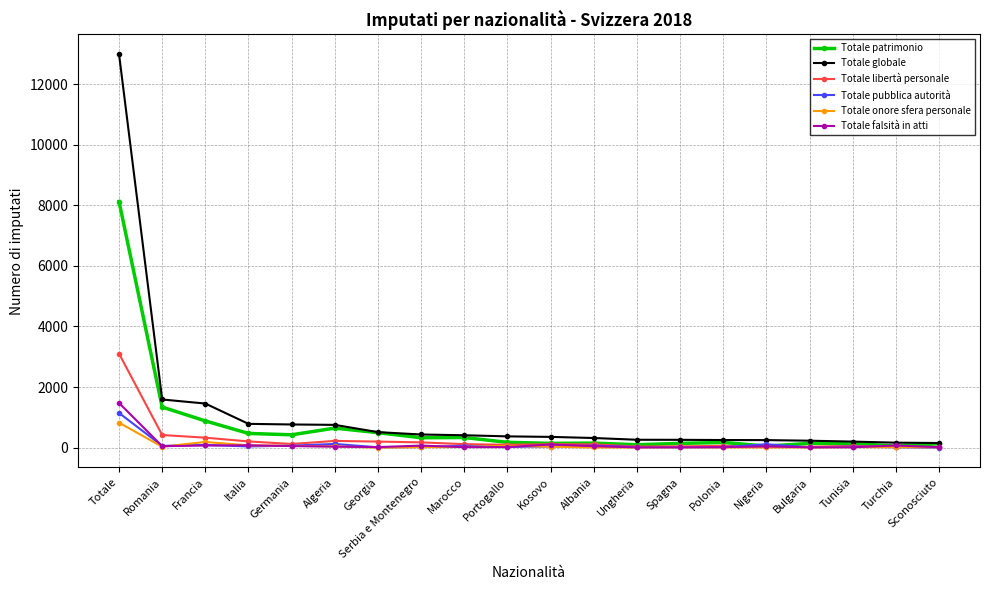

What is the label of the 5th point from the right?

Nigeria